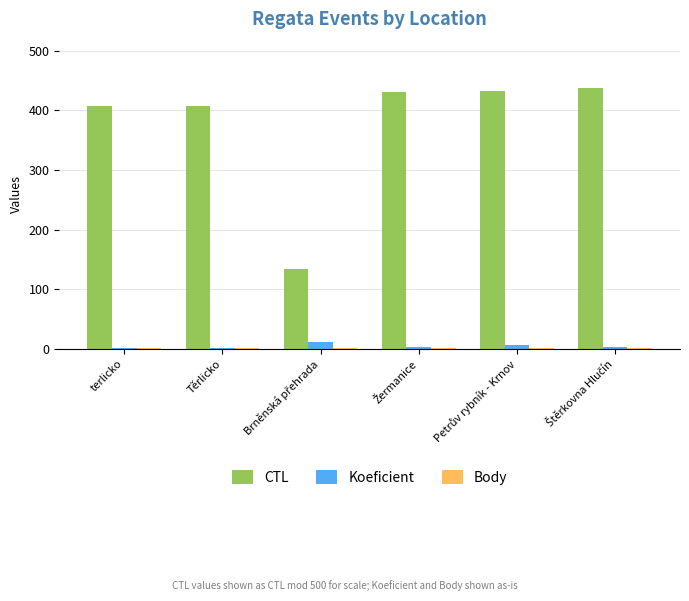

What is the spread (max minus min) of values at Těrlicko?

405